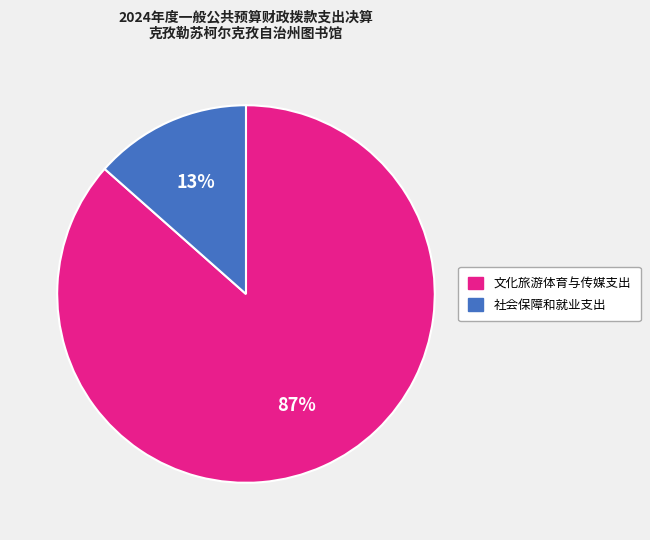

To the nearest percent, what is the average slice percentage?

50%